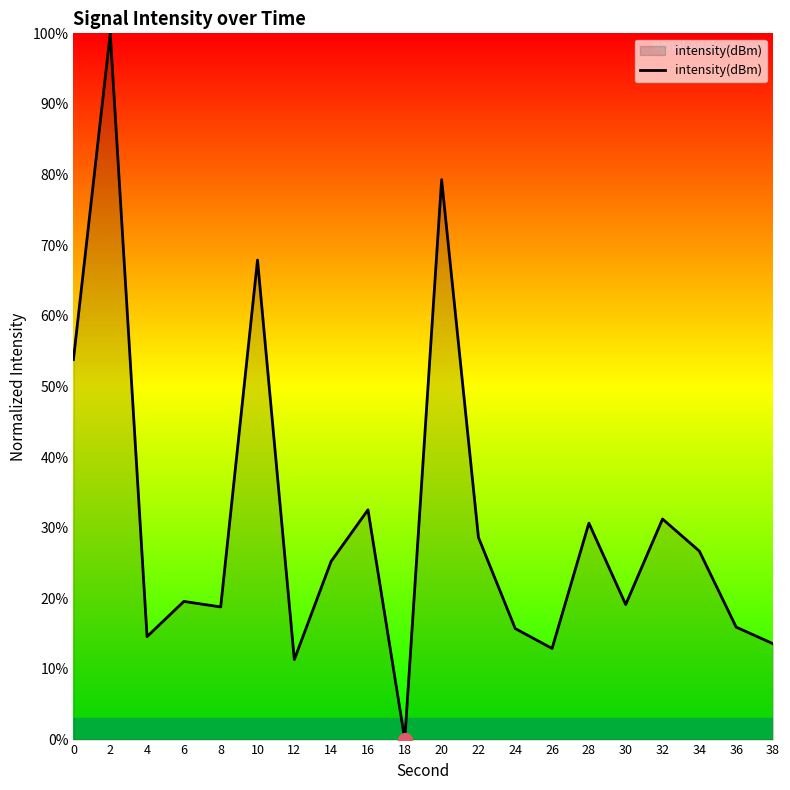

How many lines are shown in the chart?

1